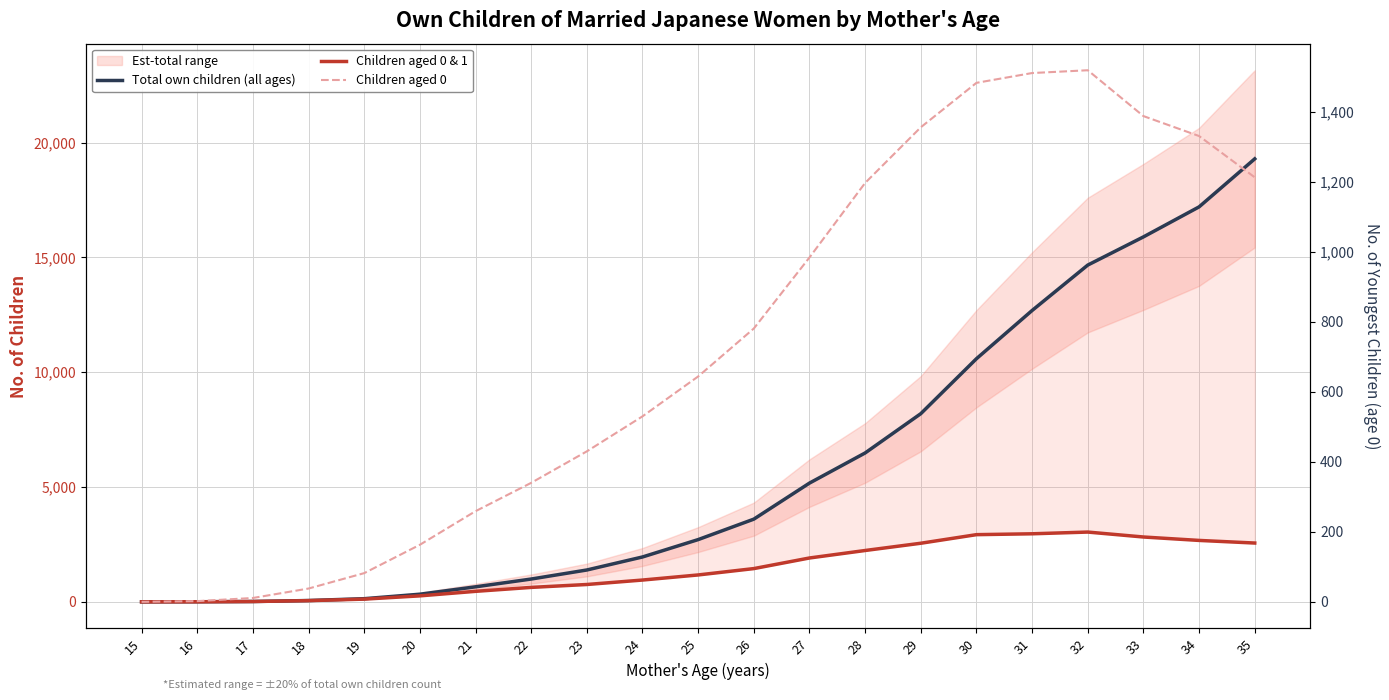

What is the difference between the highest and lowest values at 22?

653